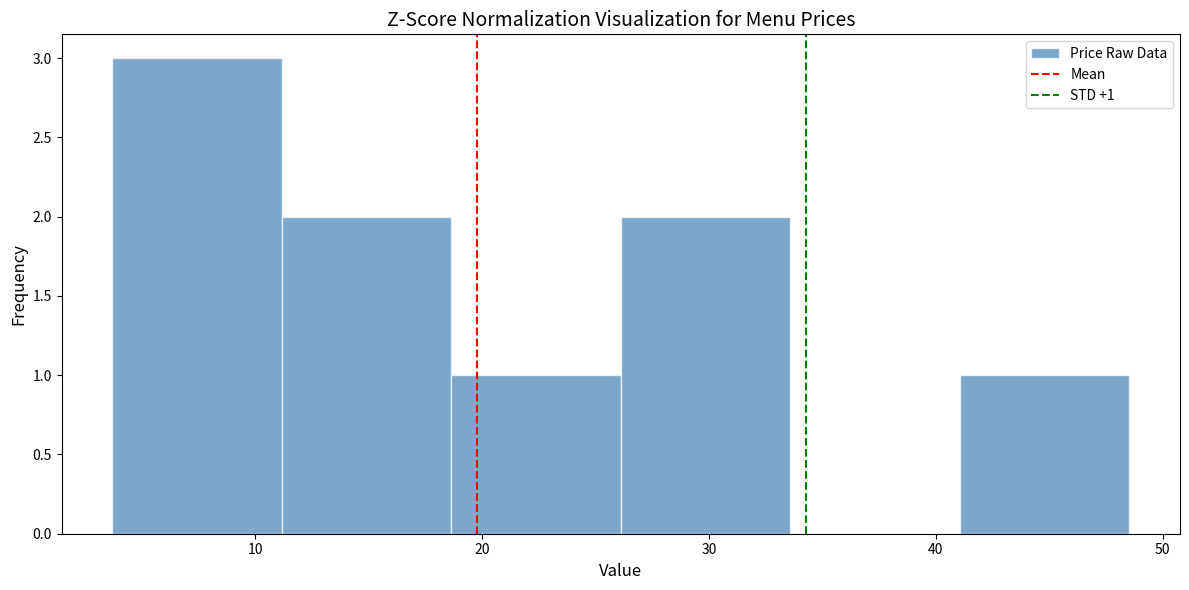

Over which range of the x-axis is the bar tallest?

4 to 11